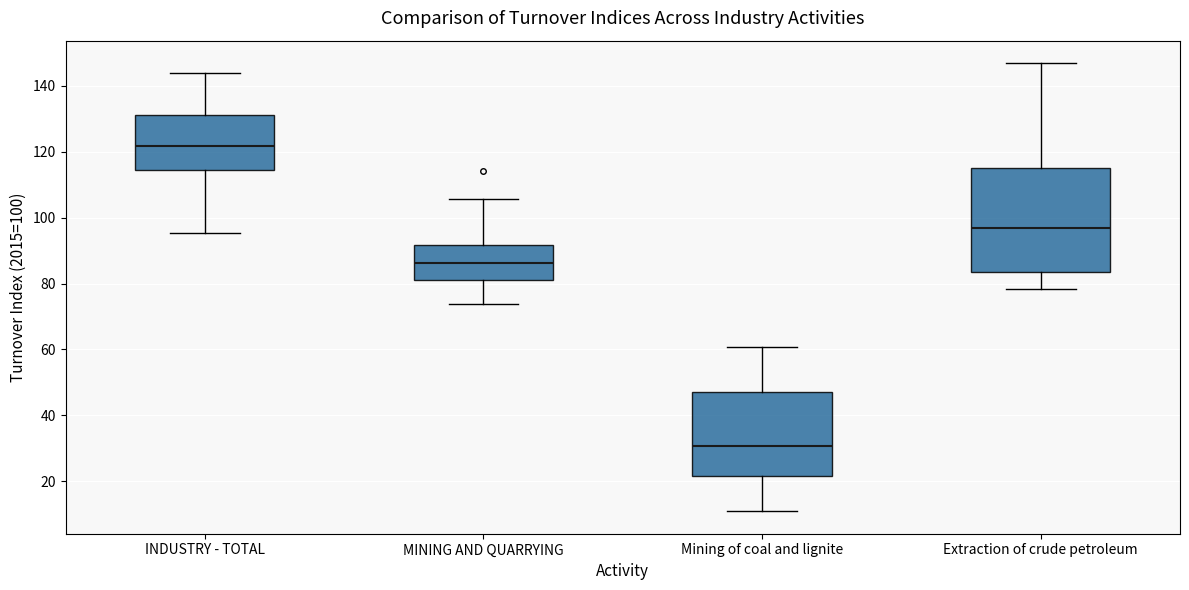

Reading left to right, read every box against the y-axis: the position of its median line, the range the box covers, and the ends of its whiskers. The values are not printed on the chart, so give them approximately, as read against the axis.

INDUSTRY - TOTAL: median 122, box 114 to 132, whiskers 96 to 144
MINING AND QUARRYING: median 86, box 82 to 92, whiskers 74 to 106
Mining of coal and lignite: median 30, box 22 to 48, whiskers 10 to 60
Extraction of crude petroleum: median 96, box 84 to 116, whiskers 78 to 146